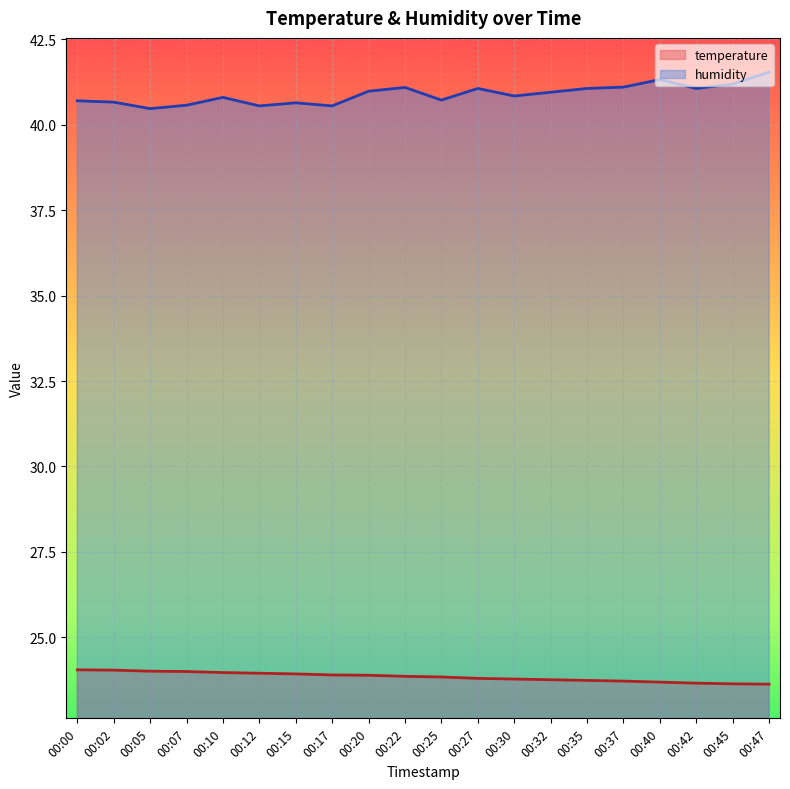

Reading left to right, extract all data points from this chart.

temperature: 24.1	24.0	24.0	24.0	24.0	23.9	23.9	23.9	23.9	23.9	23.8	23.8	23.8	23.8	23.7	23.7	23.7	23.7	23.6	23.6
humidity: 40.7	40.7	40.5	40.6	40.8	40.5	40.6	40.5	41.0	41.1	40.7	41.1	40.8	41.0	41.1	41.1	41.3	41.1	41.2	41.5